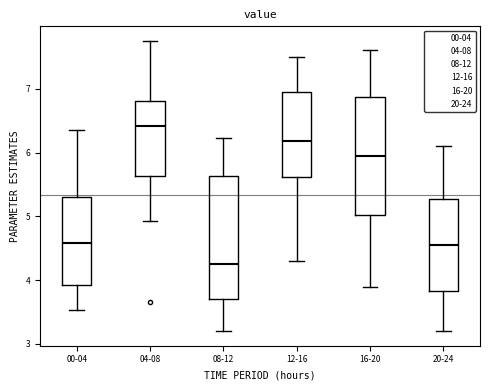

Reading left to right, transcribe this box plot: for each box, give where its median line is, the range the box spans, and where its two whiskers end, as read against the y-axis. The values are not printed on the chart, so give them approximately, as read against the axis.

00-04: median 4.6, box 3.9 to 5.3, whiskers 3.5 to 6.4
04-08: median 6.4, box 5.6 to 6.8, whiskers 4.9 to 7.8
08-12: median 4.3, box 3.7 to 5.6, whiskers 3.2 to 6.2
12-16: median 6.2, box 5.6 to 6.9, whiskers 4.3 to 7.5
16-20: median 6.0, box 5.0 to 6.9, whiskers 3.9 to 7.6
20-24: median 4.6, box 3.8 to 5.3, whiskers 3.2 to 6.1